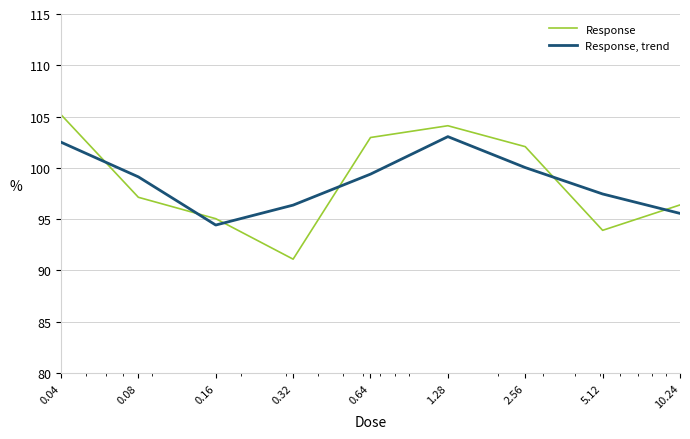

Which series ends up on top after the final intersection of Response, trend and Response?

Response